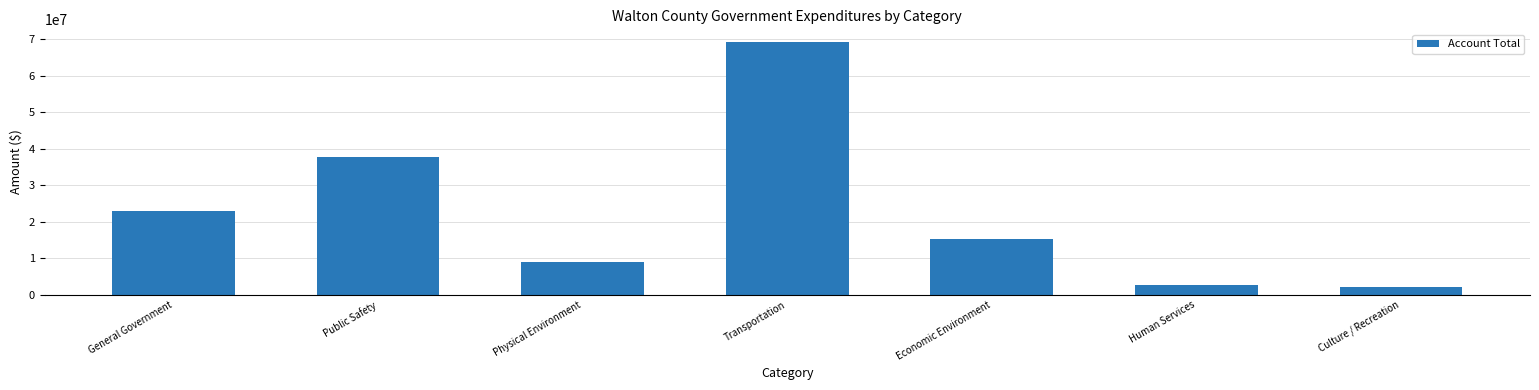

What is the change in value from Physical Environment to Economic Environment?

+6398881